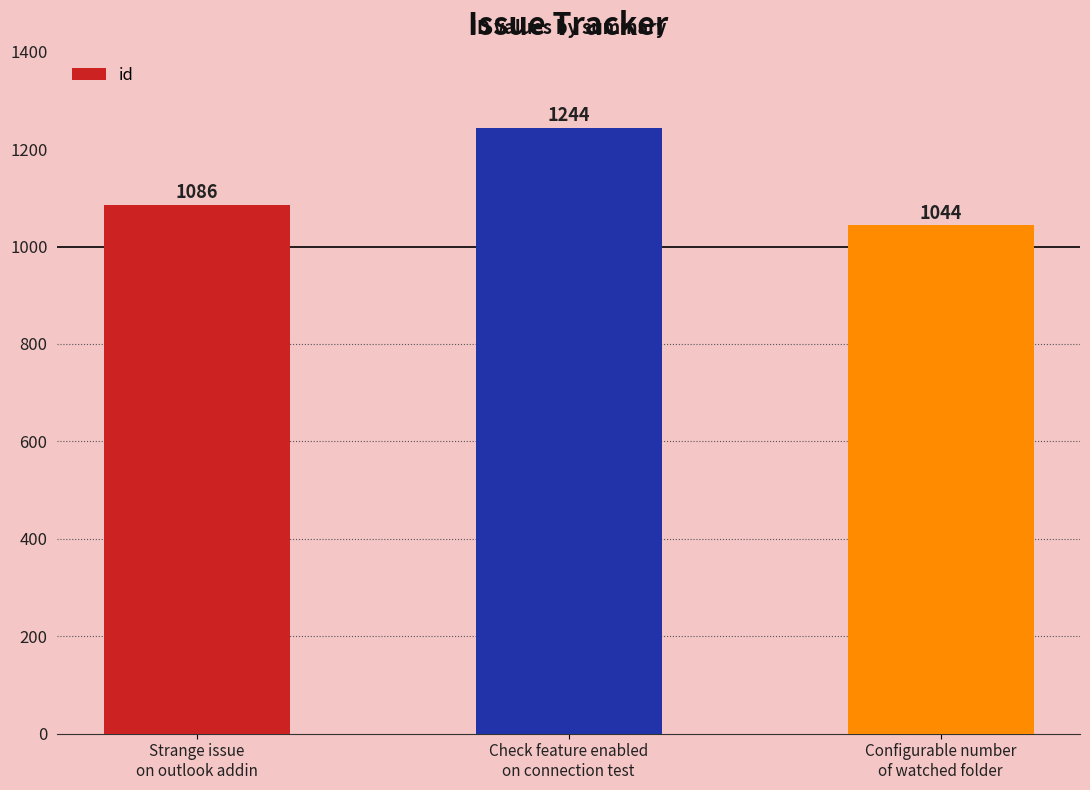

Reading left to right, what are all the values shown in this chart?

1086	1244	1044